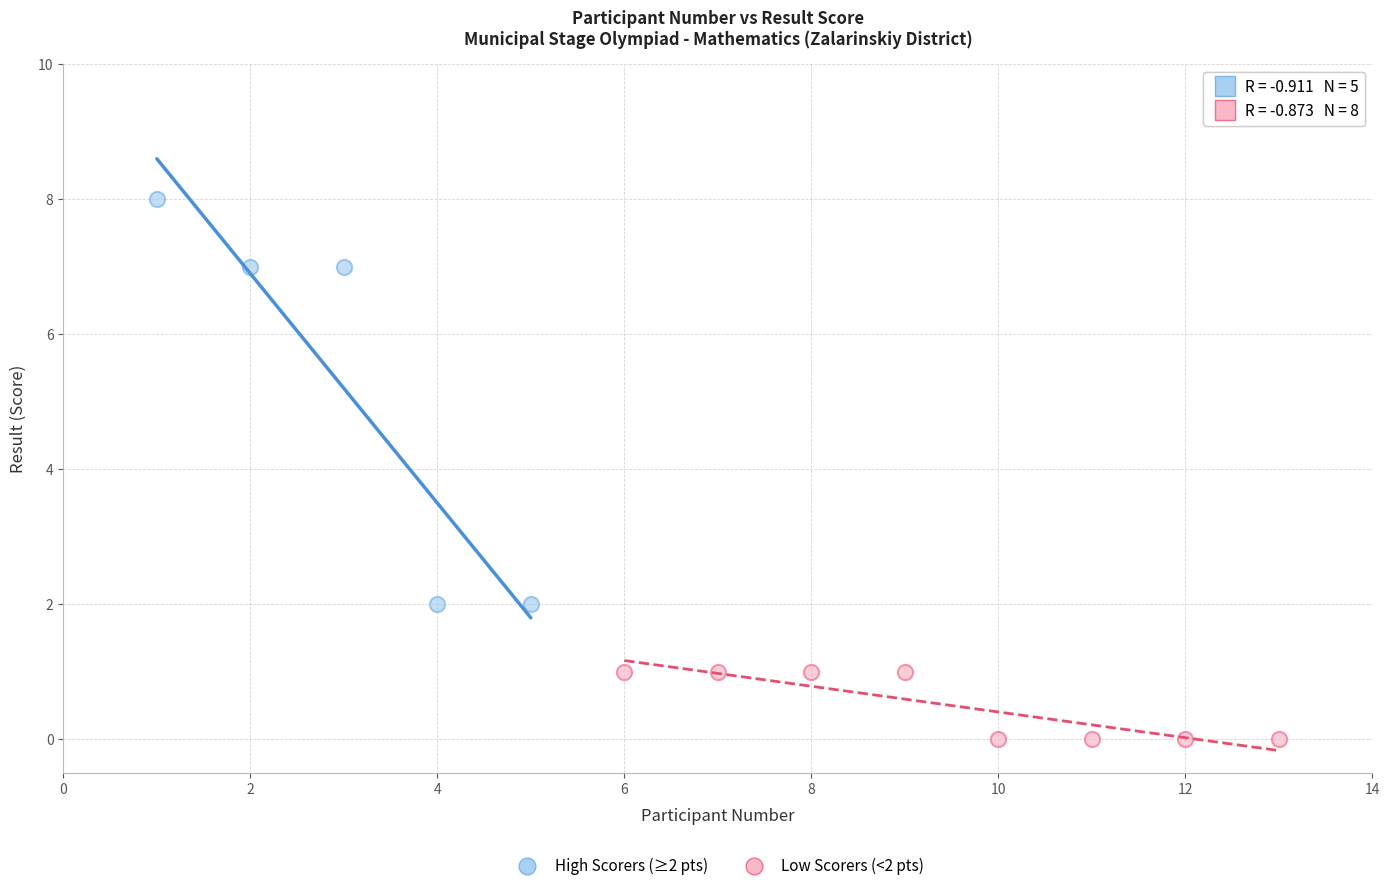

Which series reaches the maximum Y coordinate?

High Scorers (≥2 pts)